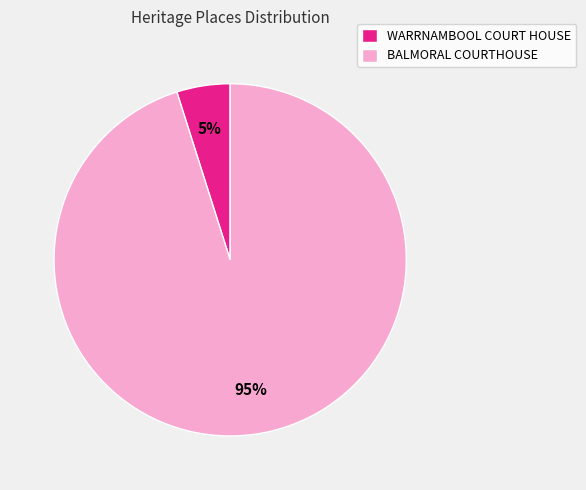

Combined, do WARRNAMBOOL COURT HOUSE and BALMORAL COURTHOUSE account for over 50%?

Yes